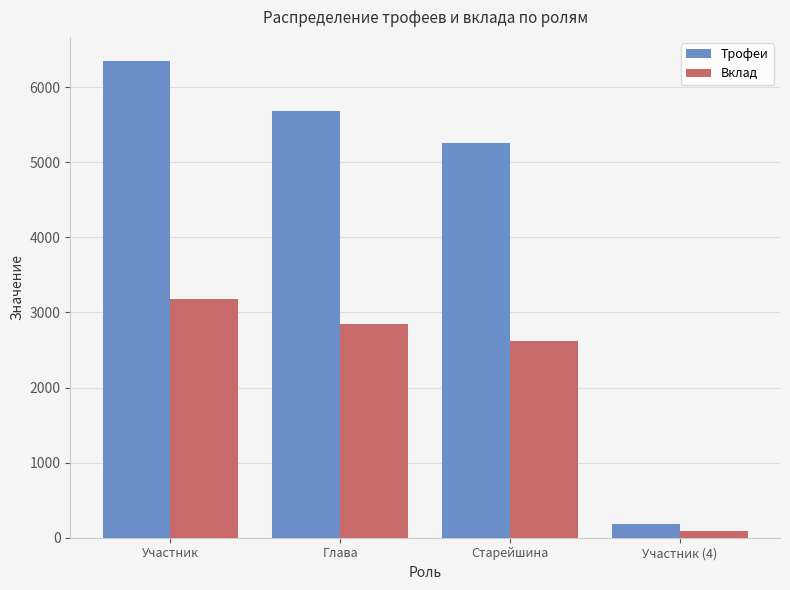

Is it true that Трофеи equals 6351 at Участник?

True